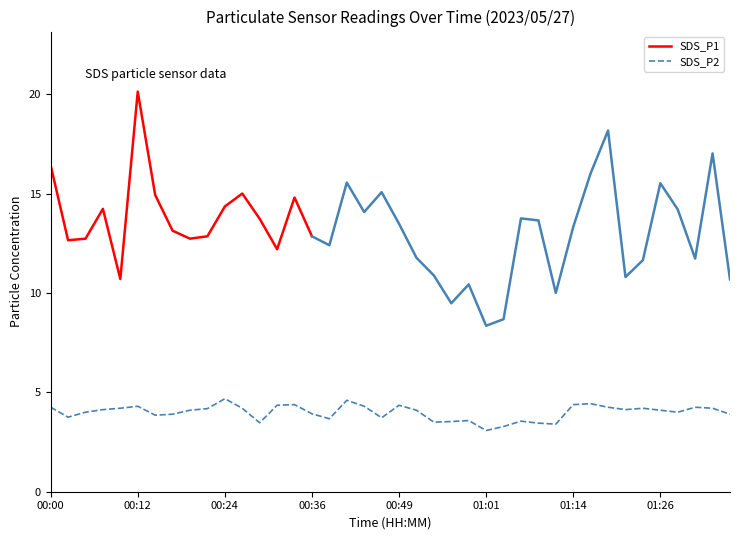

Which has a higher value, 00:29 or 00:12?

00:12